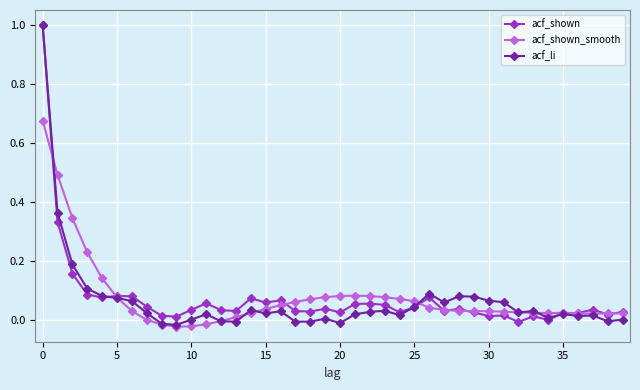

Count the number of data series in this chart.

3